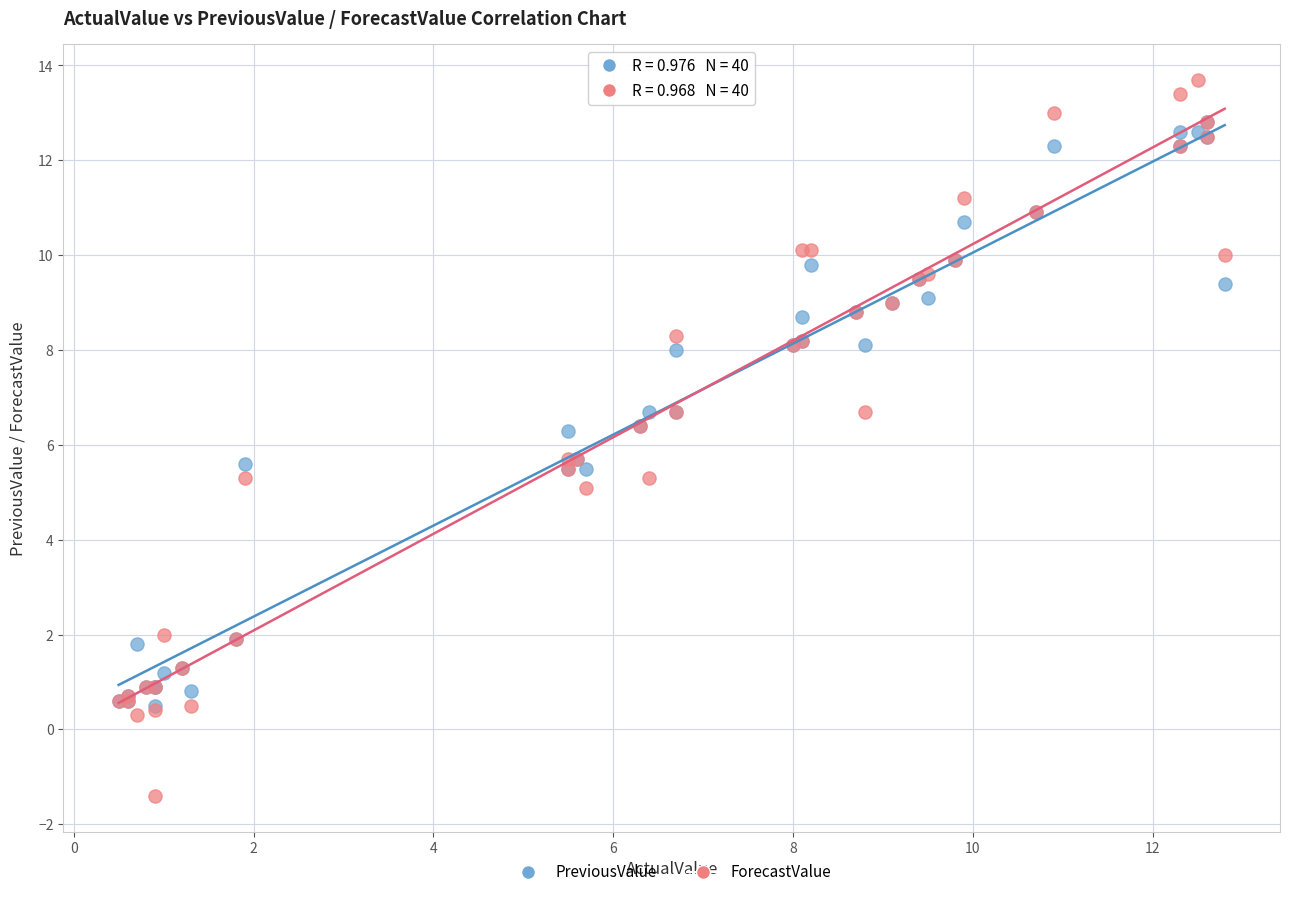

Which series reaches the maximum Y coordinate?

ForecastValue